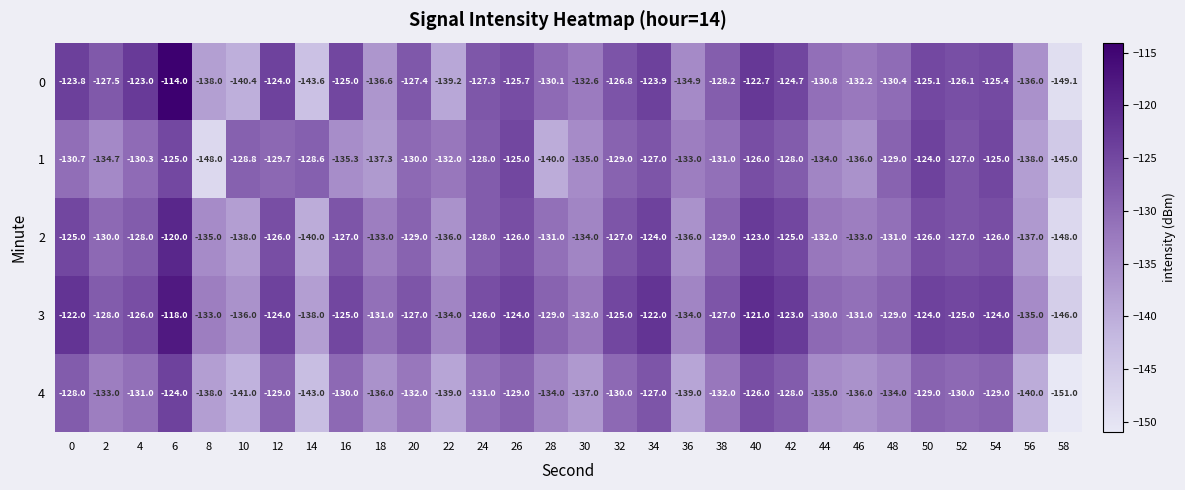

The value of 2 at 32 is -30.4. True or false?

False